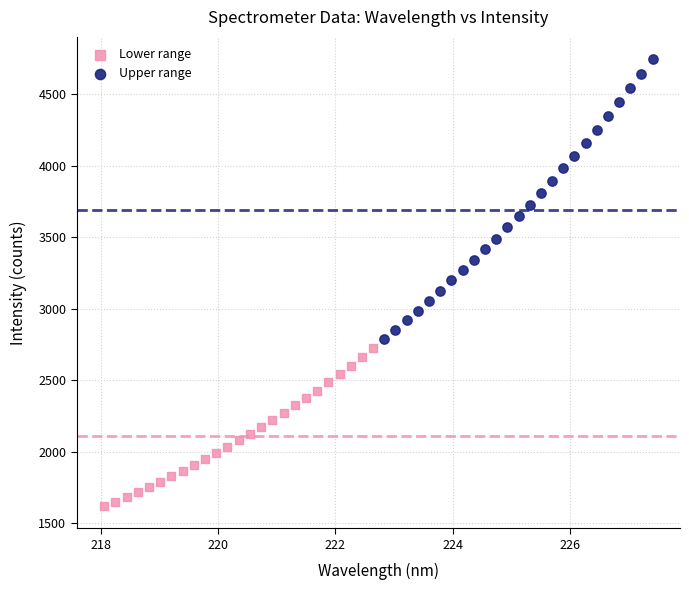

Which series contains the lowest Y value?

Lower range